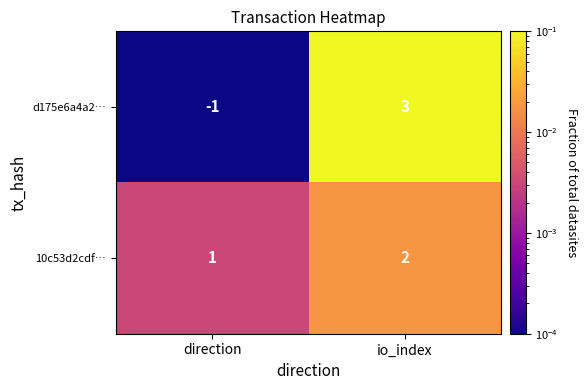

What is the sum of the 10c53d2cdf… values at io_index and direction?

3